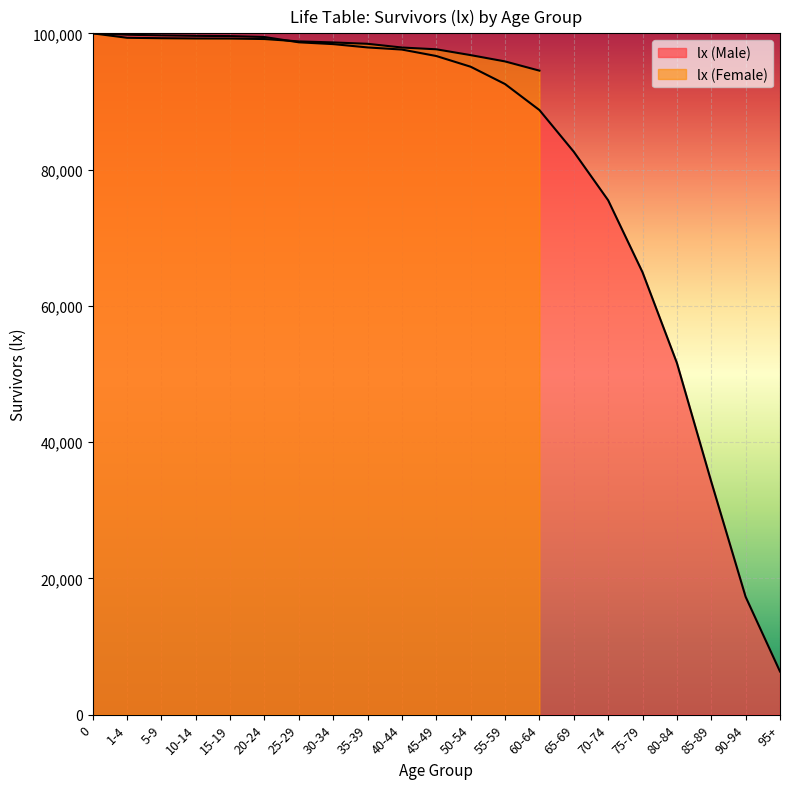

List the labels in order of value, largest first.

0, 1-4, 5-9, 10-14, 15-19, 20-24, 25-29, 30-34, 35-39, 40-44, 45-49, 50-54, 55-59, 60-64, 65-69, 70-74, 75-79, 80-84, 85-89, 90-94, 95+